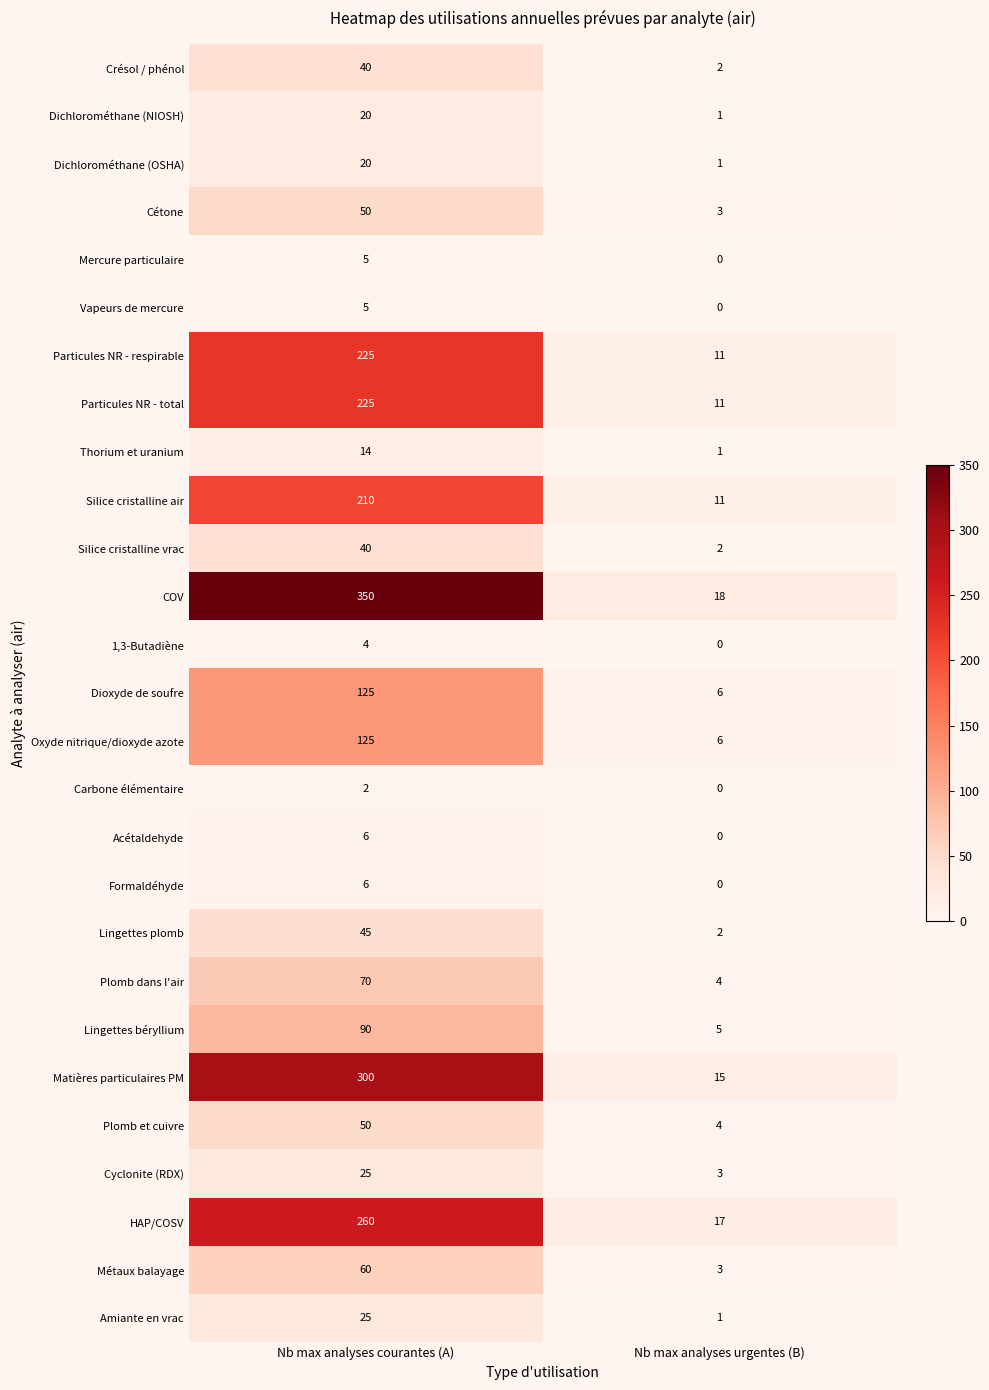

What is the maximum value shown in the chart?

350